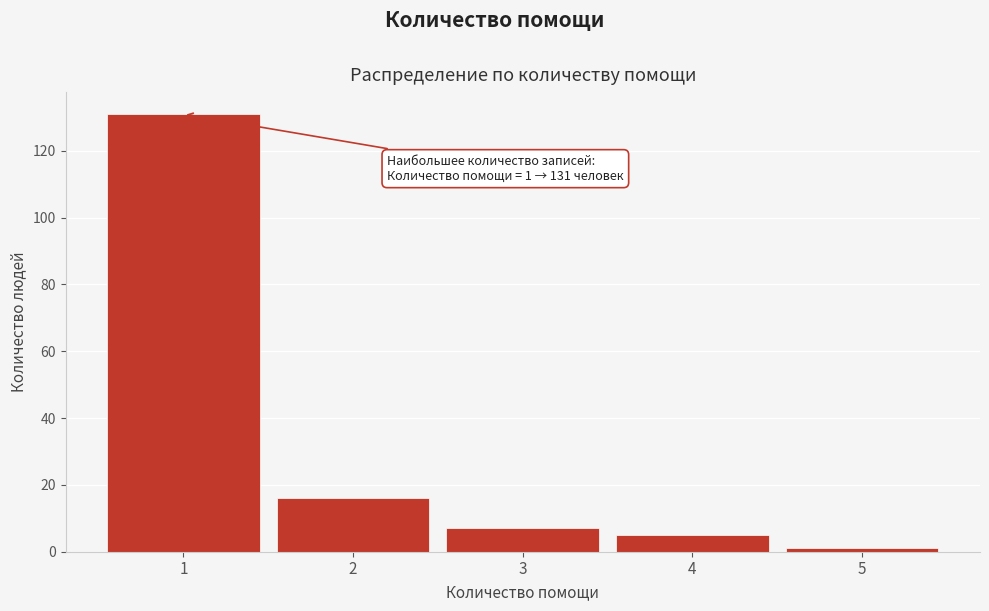

Reading right to left, transcribe all the data shown in this chart.

5=1	4=5	3=7	2=16	1=131